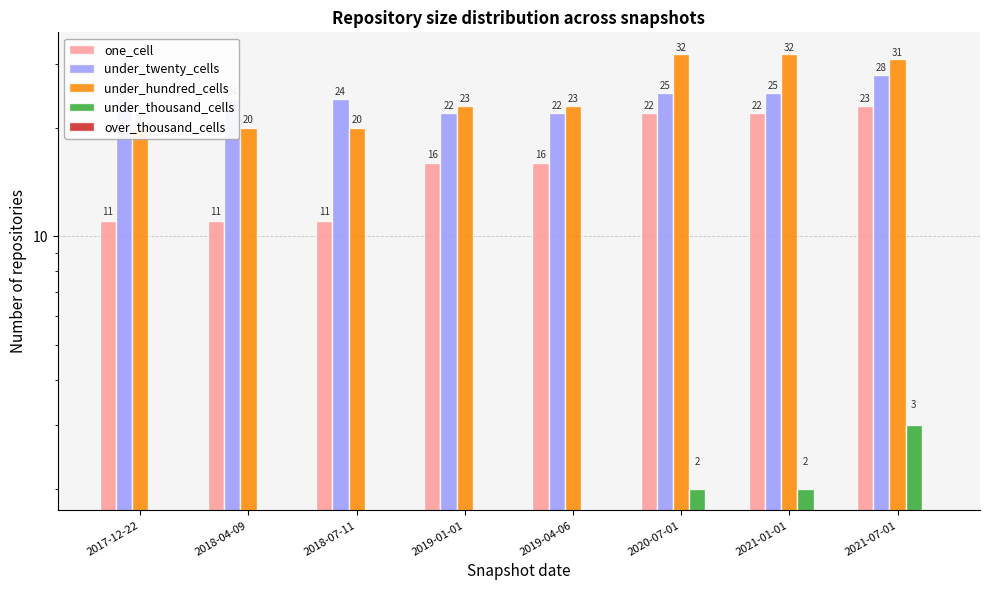

Which series has the largest total across all categories?

under_hundred_cells